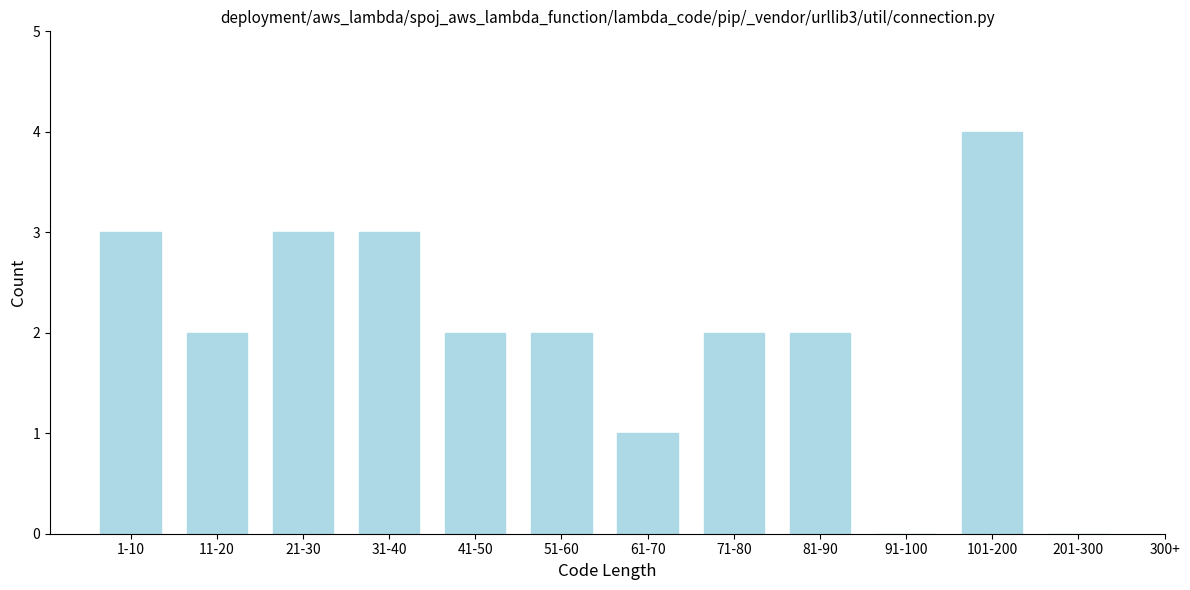

Reading left to right, transcribe all the data shown in this chart.

1-10=3	11-20=2	21-30=3	31-40=3	41-50=2	51-60=2	61-70=1	71-80=2	81-90=2	91-100=0	101-200=4	201-300=0